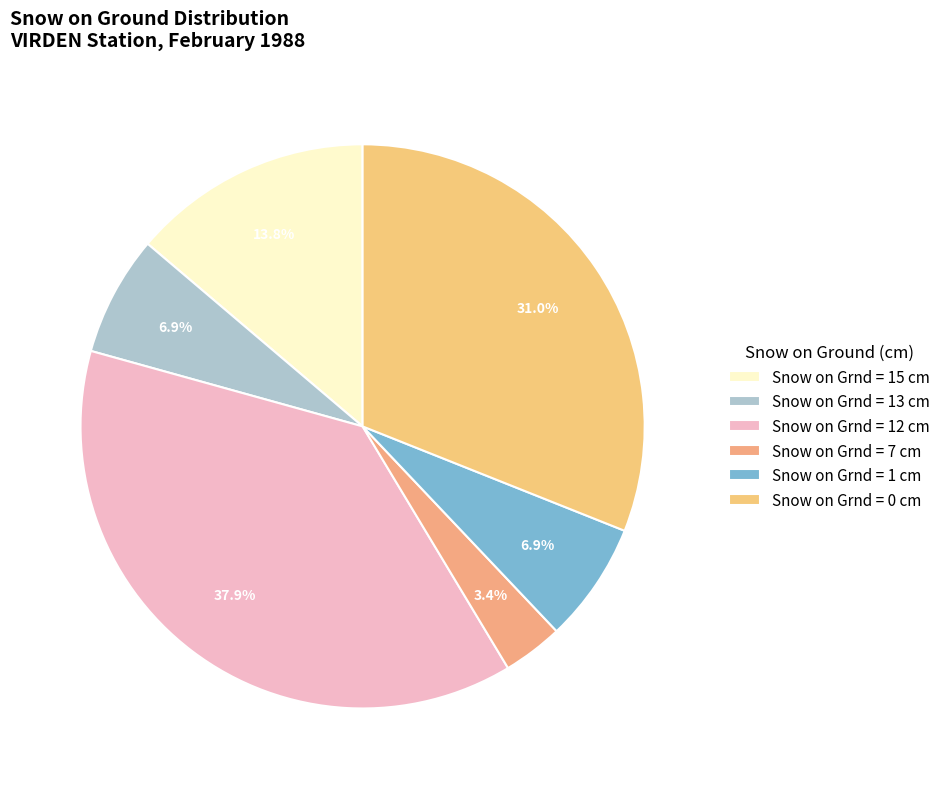

What is the smallest slice in the pie chart?

Snow on Grnd = 7 cm